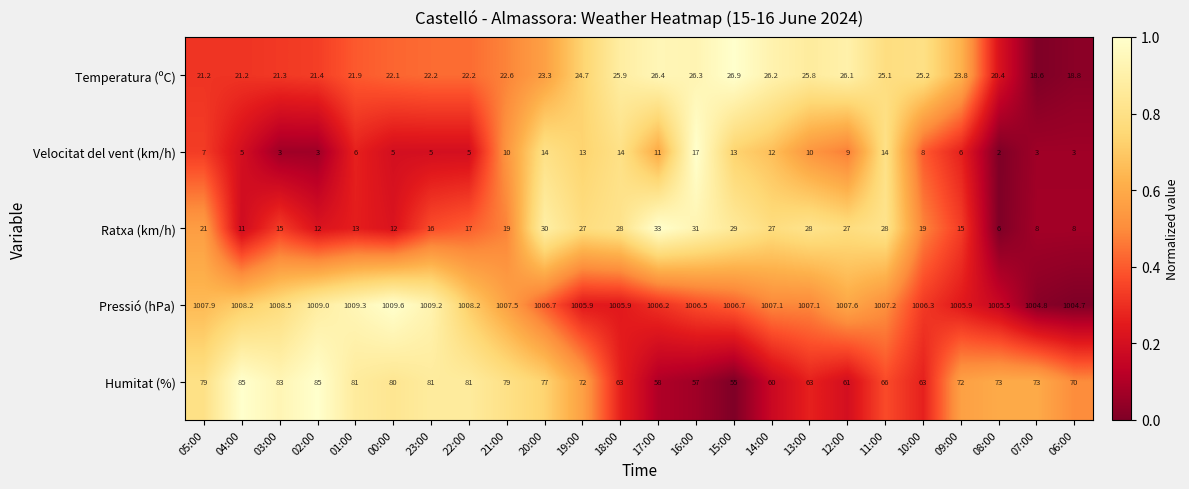

Rank the series by their maximum value, from highest to lowest.

Pressió (hPa), Humitat (%), Ratxa (km/h), Temperatura (ºC), Velocitat del vent (km/h)